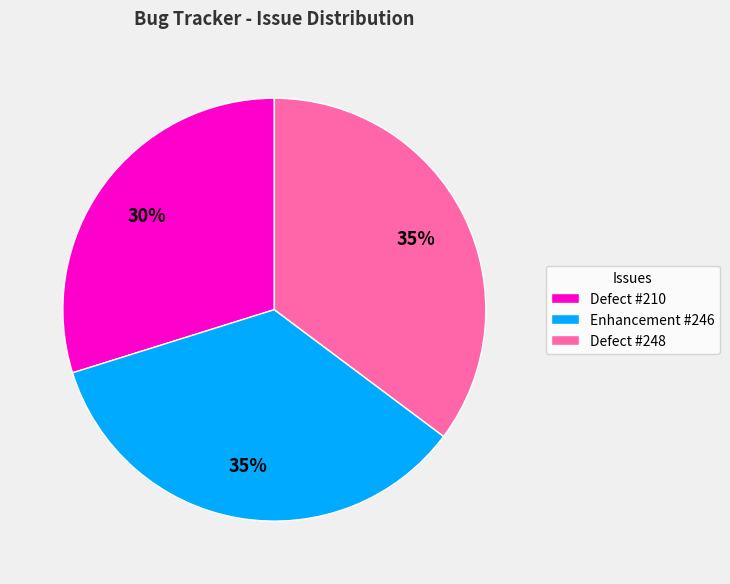

How many slices are in this pie chart?

3